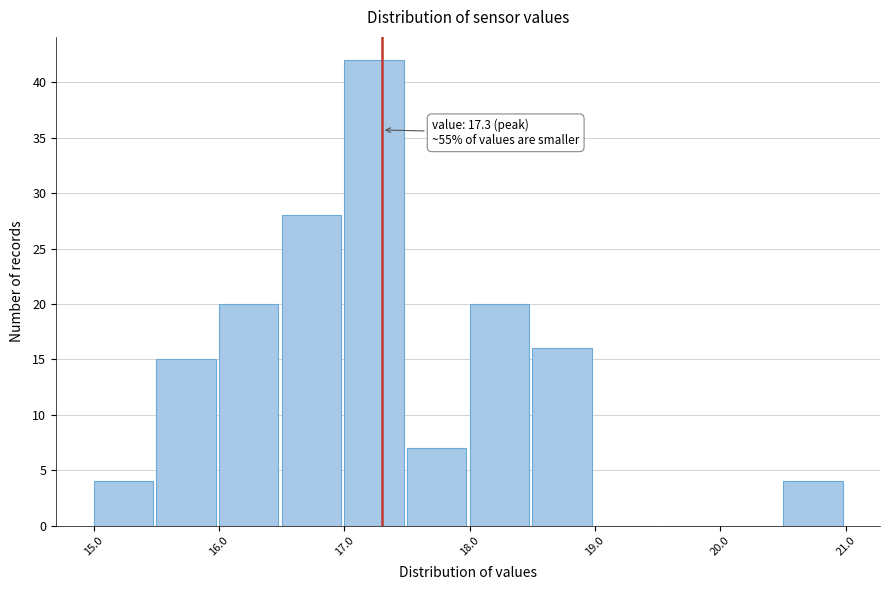

Which range on the x-axis has the tallest bar?

17.0 to 17.5